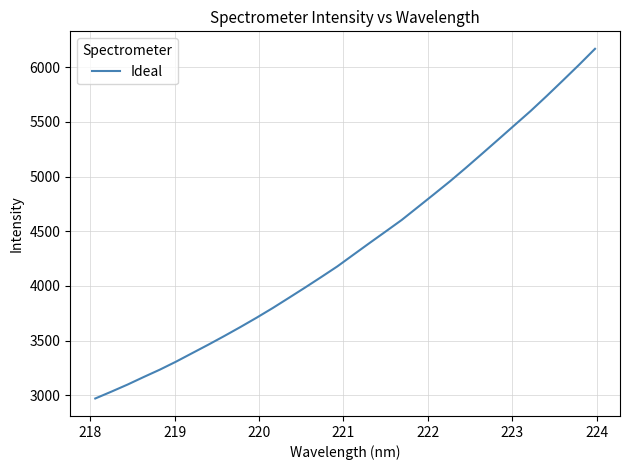

What is the minimum value shown in the chart?

2970.0